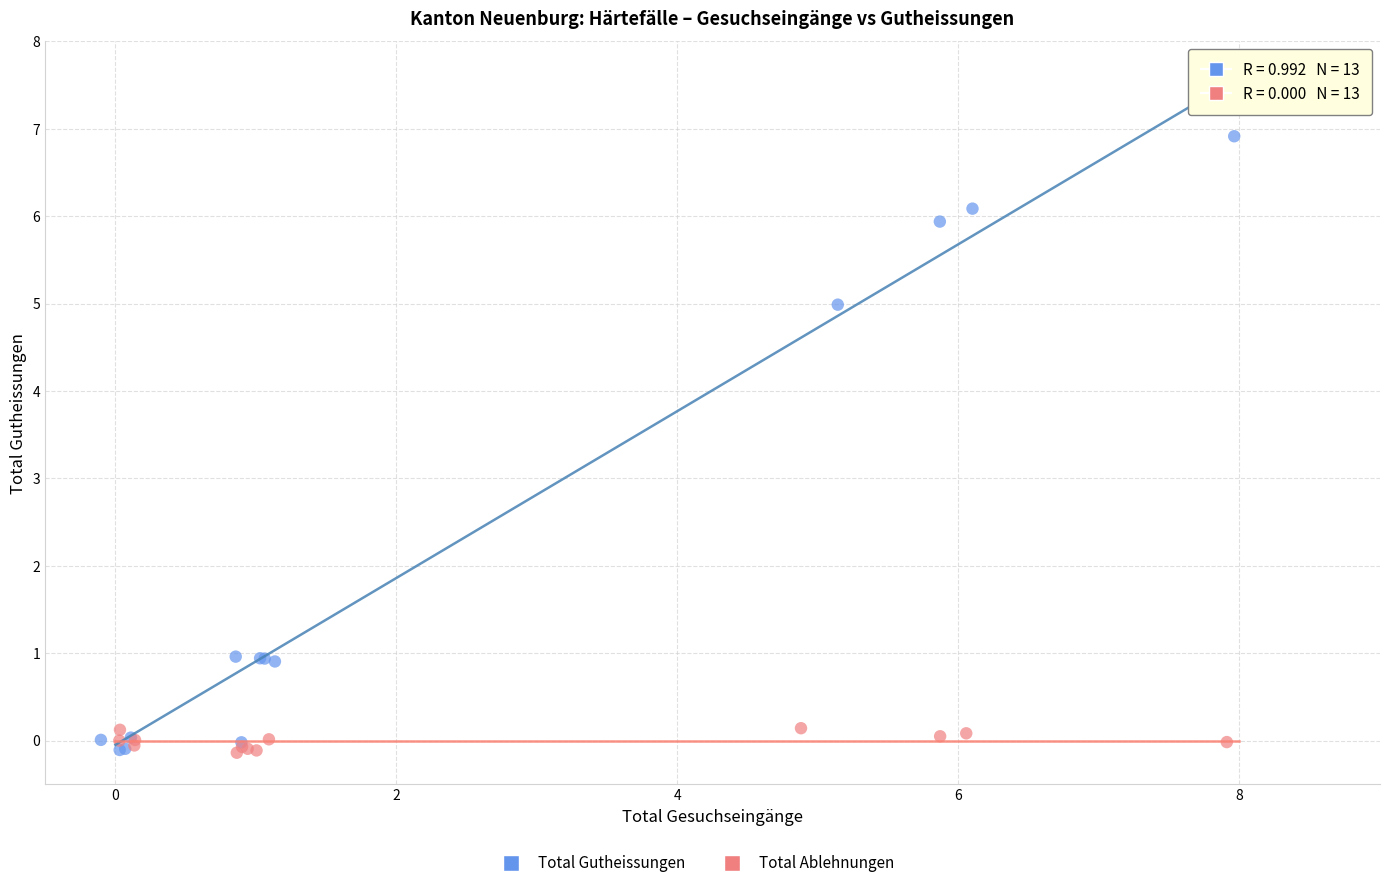

Which series reaches the maximum Y coordinate?

Total Gutheissungen